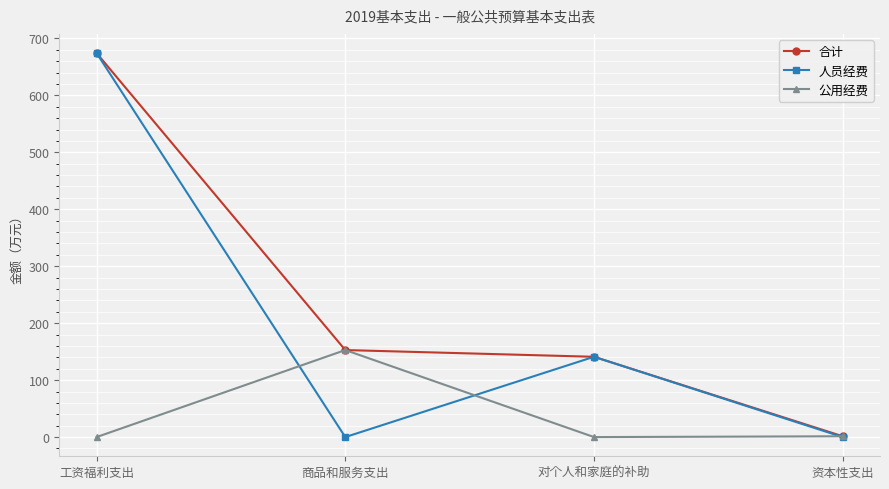

At which label does 公用经费 reach its peak?

商品和服务支出